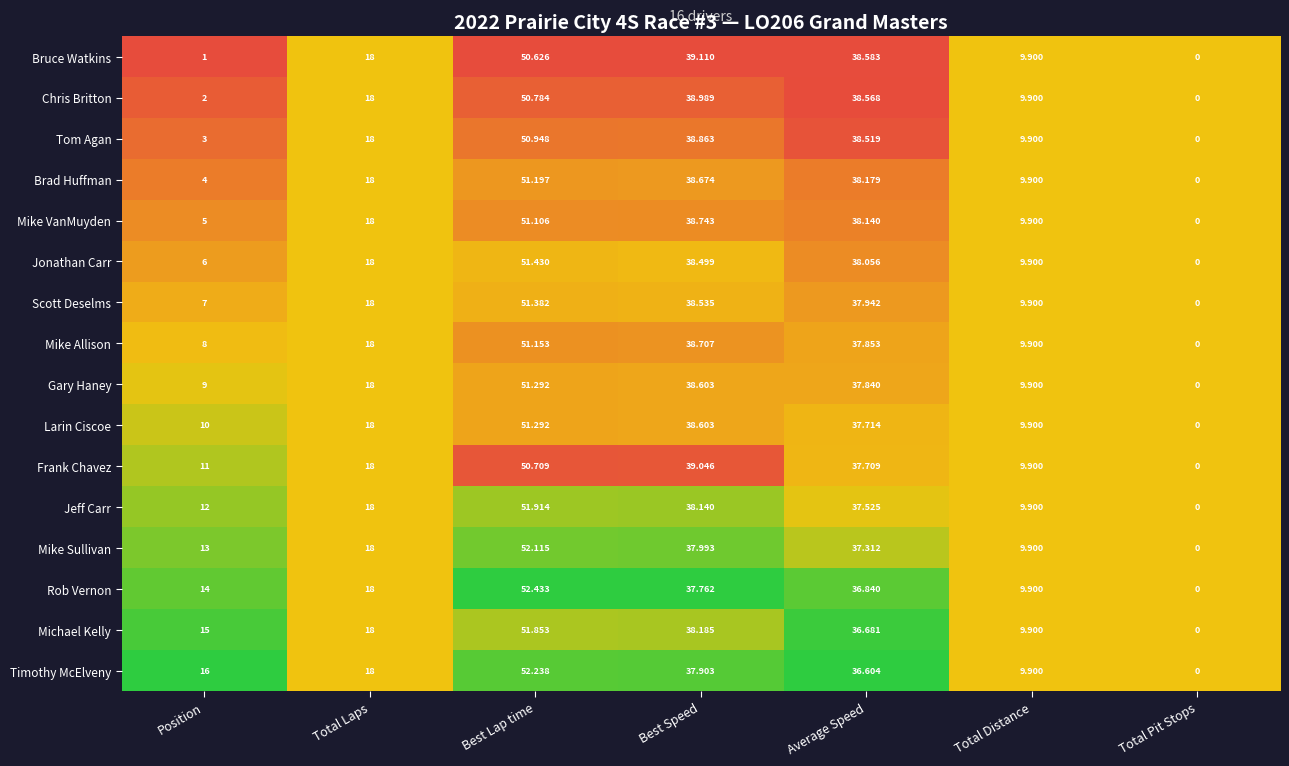

What is the difference between the highest and lowest values at Best Lap time?

1.8